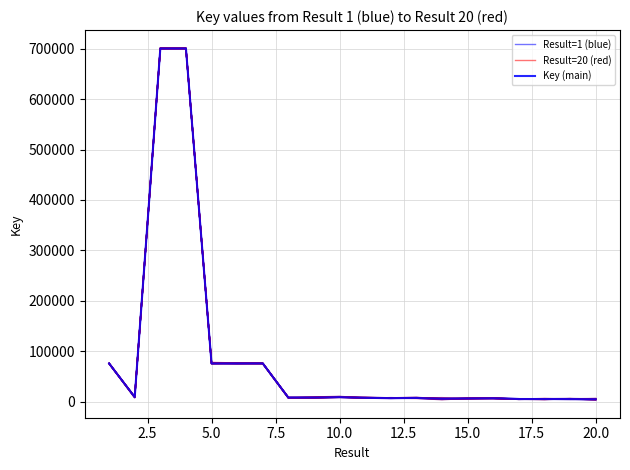

What is the highest value of the Result=1 (blue) series?

700698